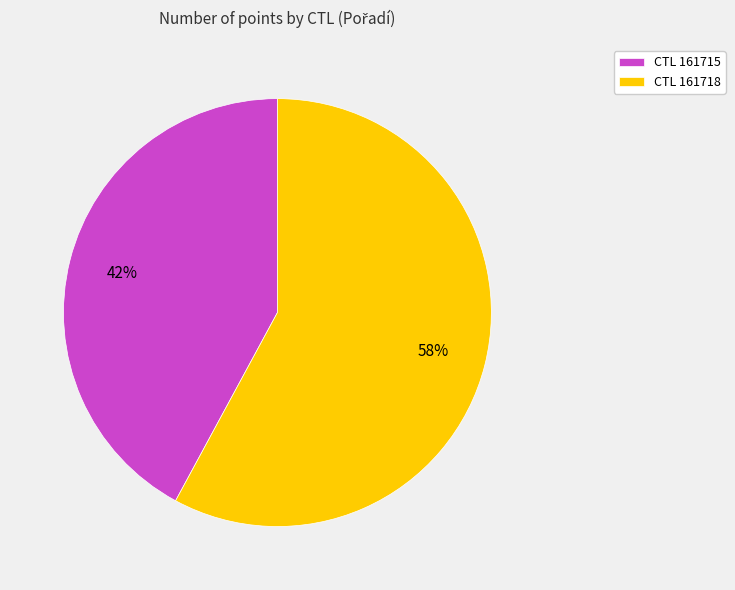

Rank the categories by value from lowest to highest.

CTL 161715, CTL 161718